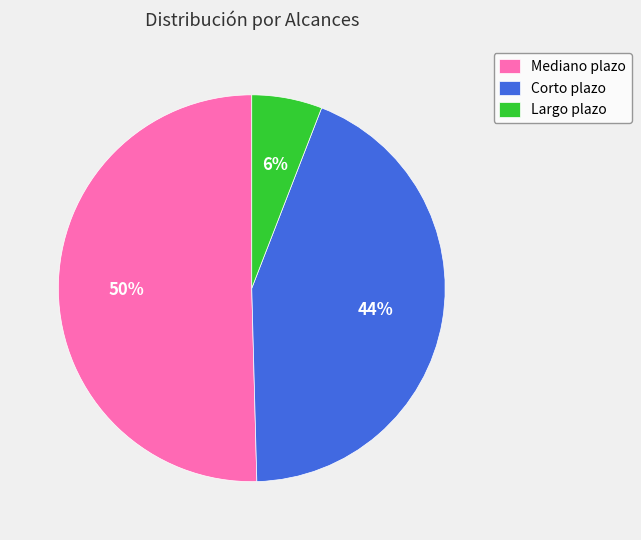

To the nearest percent, what percentage of the pie is Corto plazo?

44%